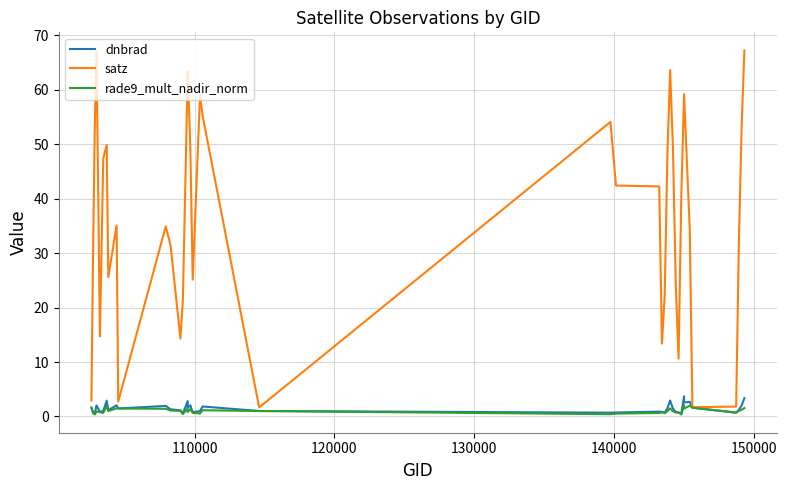

True or false: rade9_mult_nadir_norm has more than 2 interior local peaks.

True